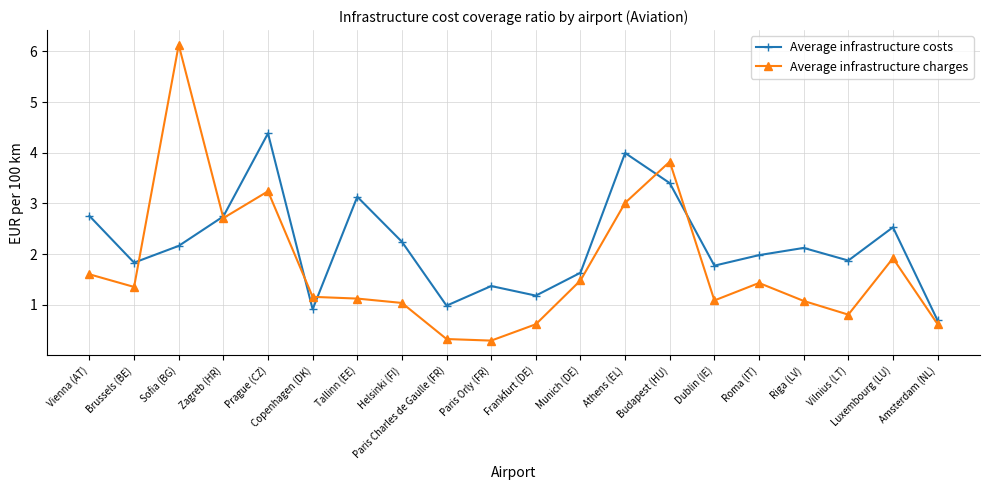

How many series are shown in this chart?

2